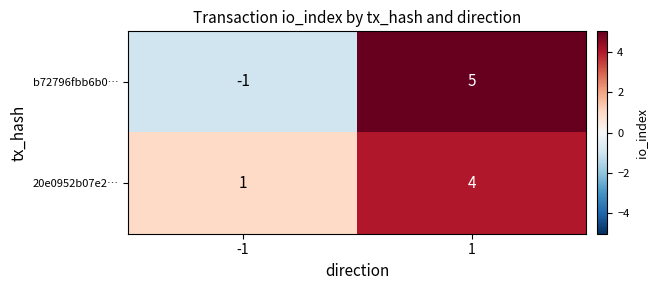

Reading left to right, list all the values displayed in this chart.

b72796fbb6b0…: -1=-1	1=5
20e0952b07e2…: -1=1	1=4